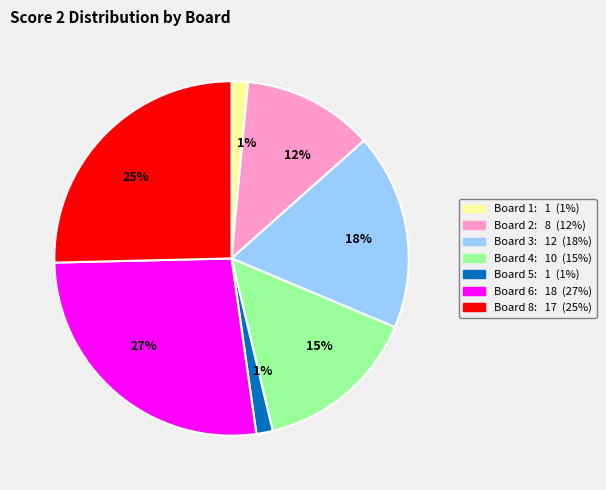

Is there any slice that represents more than half of the pie?

No